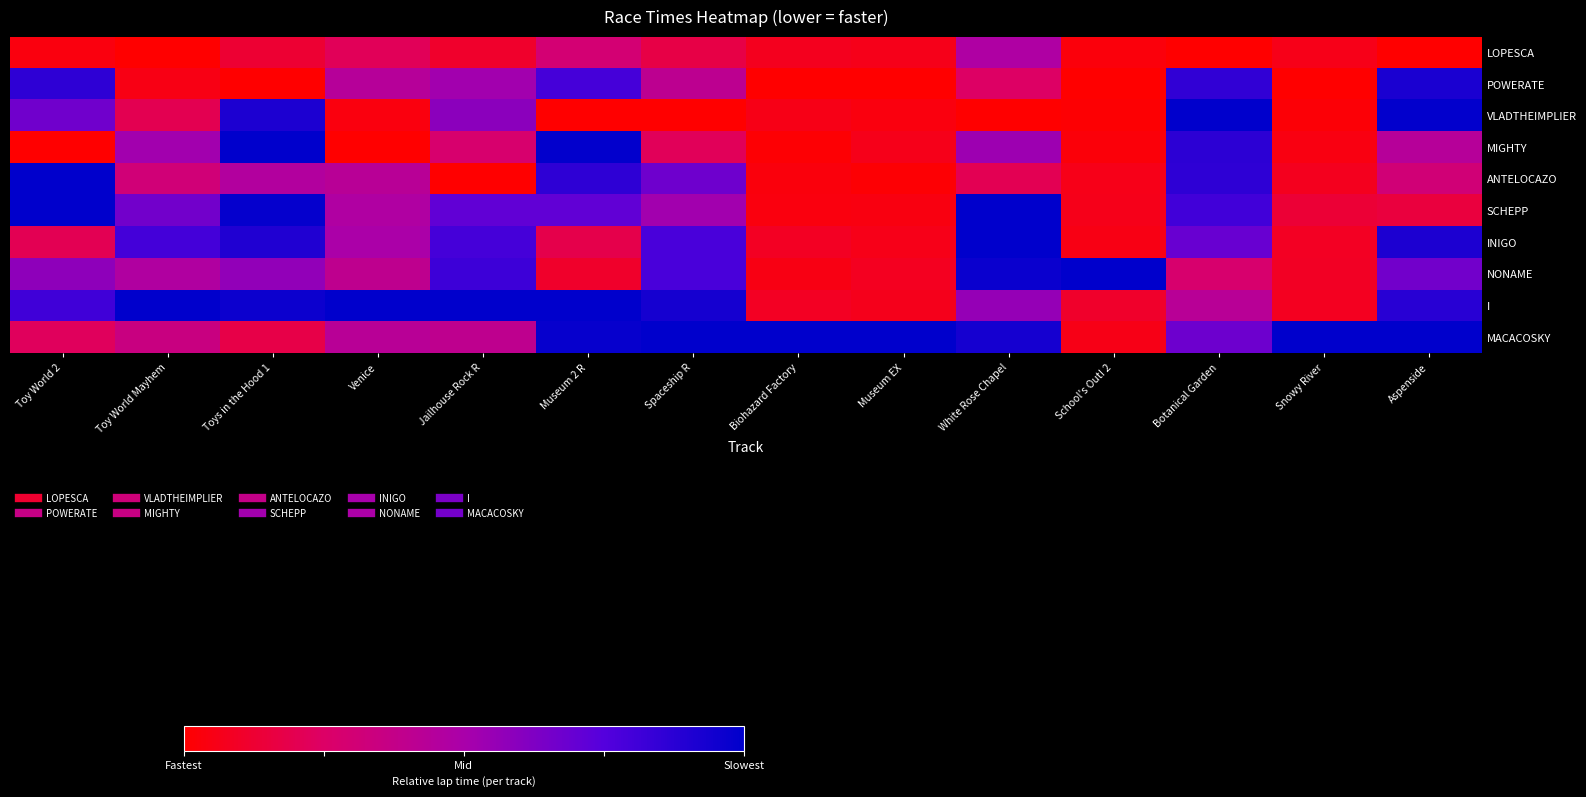

Rank the series by their maximum value, from highest to lowest.

VLADTHEIMPLIER, MIGHTY, ANTELOCAZO, SCHEPP, NONAME, I, MACACOSKY, INIGO, POWERATE, LOPESCA